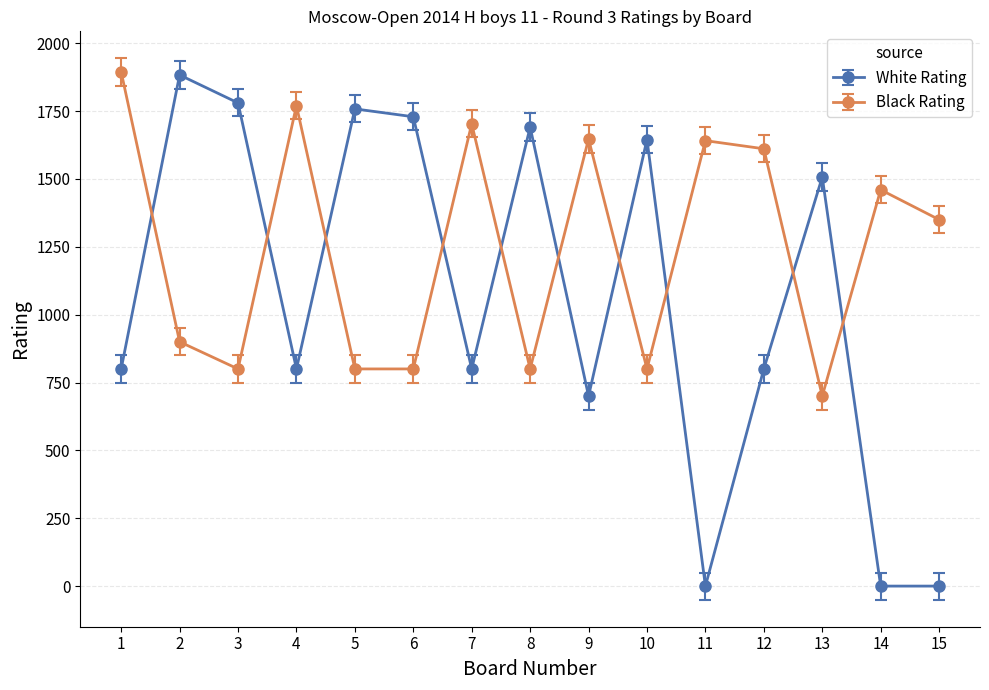

What is the highest value of the White Rating series?

1883